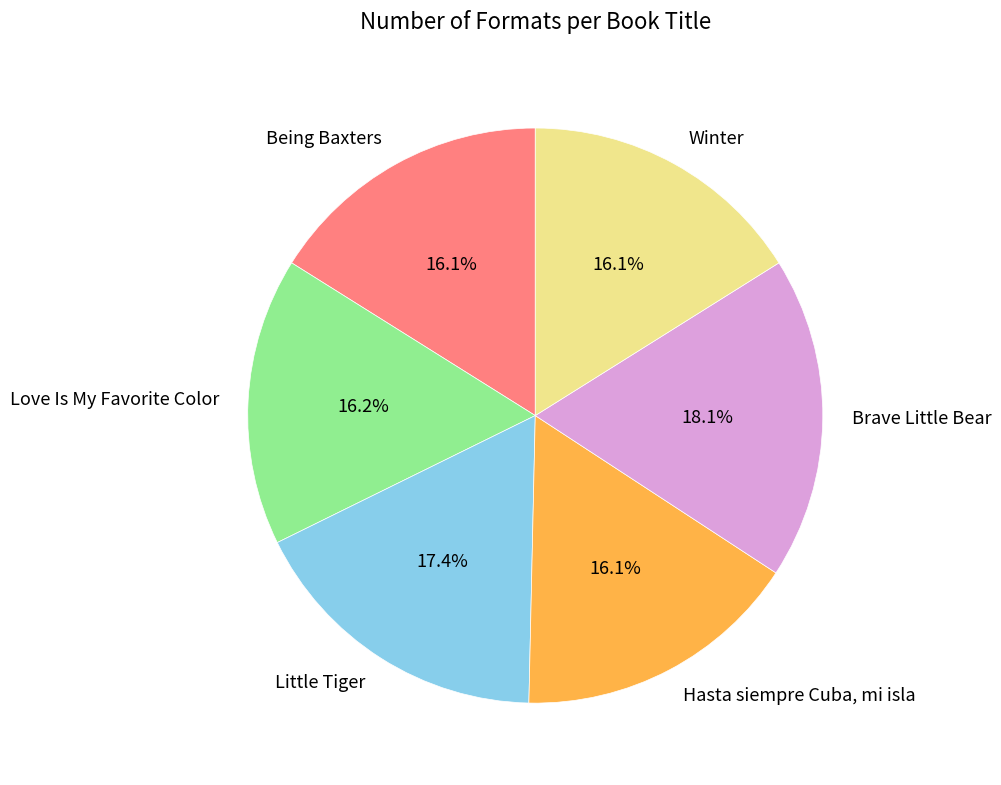

Between Being Baxters and Brave Little Bear, which is larger?

Brave Little Bear